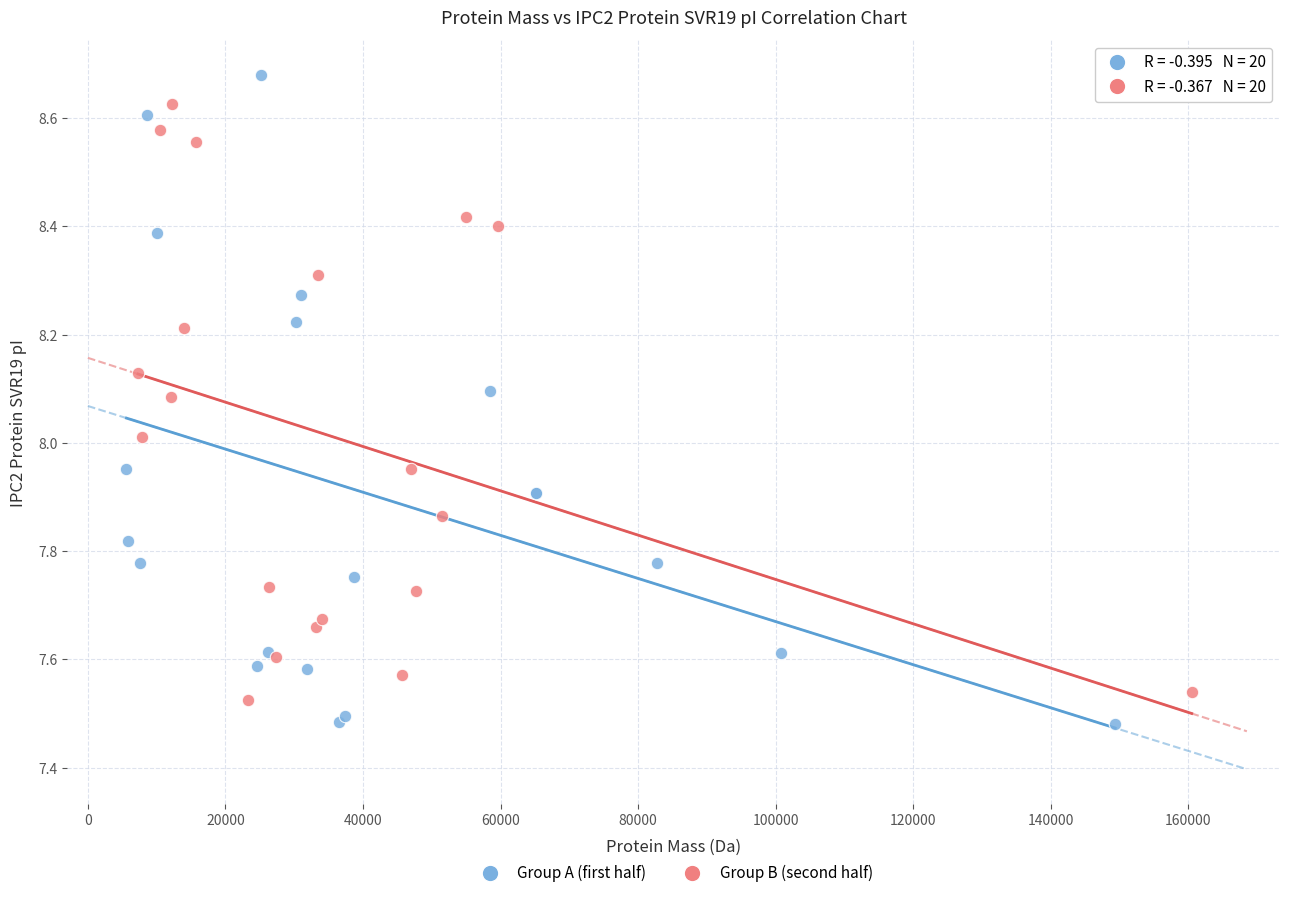

Which series has the widest spread of Y values?

Group A (first half)